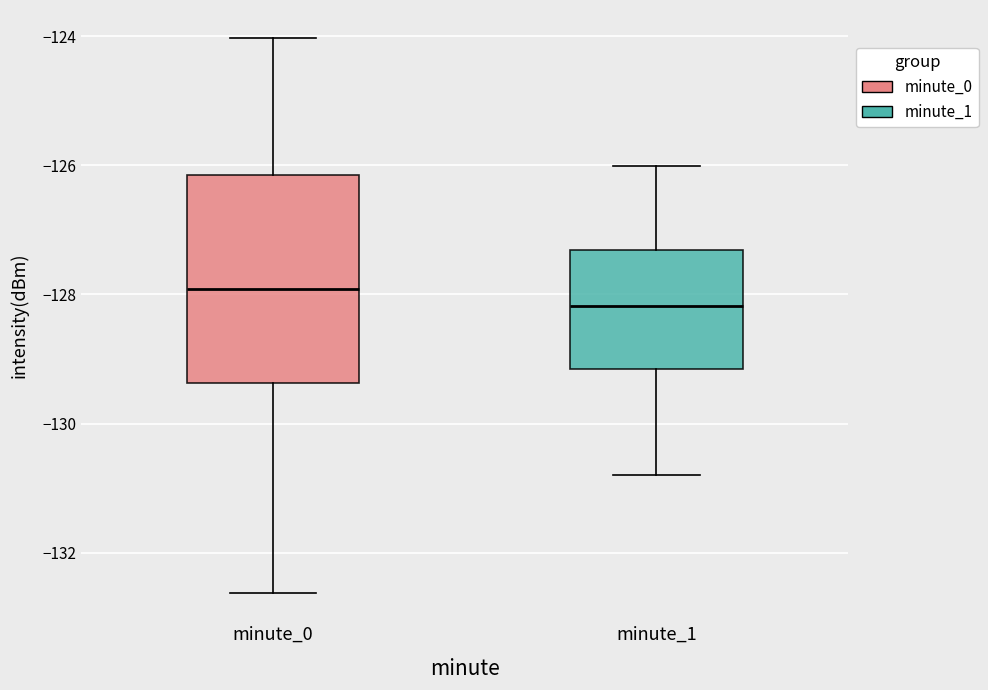

Reading left to right, read every box against the y-axis: the position of its median line, the range the box covers, and the ends of its whiskers. The values are not printed on the chart, so give them approximately, as read against the axis.

minute_0: median -128.0, box -129.4 to -126.2, whiskers -132.6 to -124.0
minute_1: median -128.2, box -129.2 to -127.4, whiskers -130.8 to -126.0